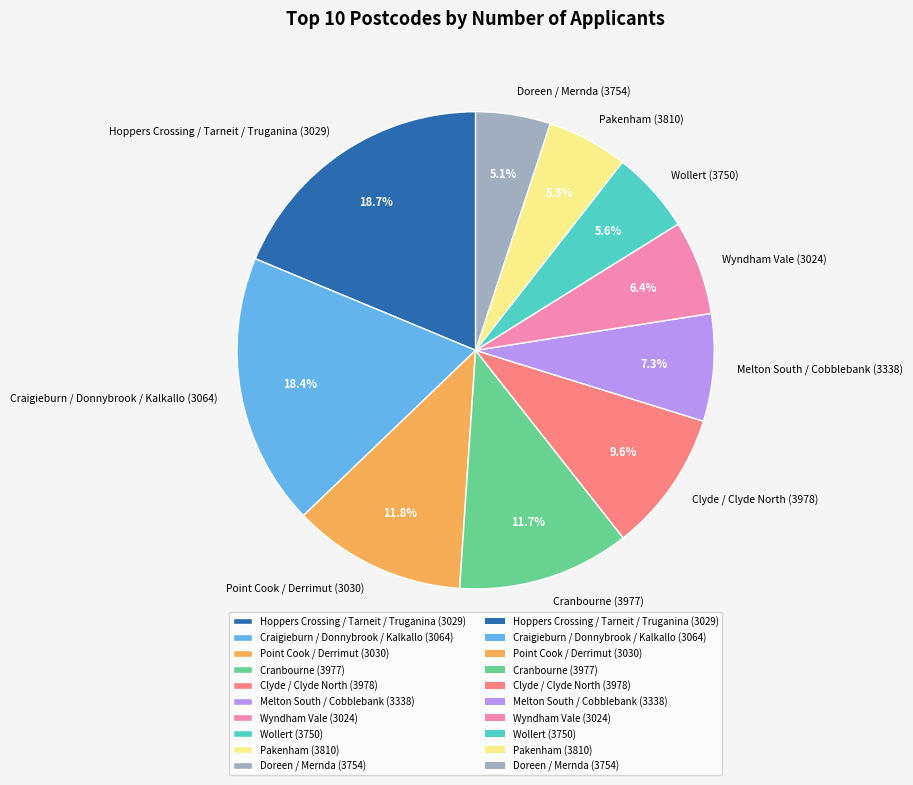

Which has a higher value, Cranbourne (3977) or Wyndham Vale (3024)?

Cranbourne (3977)